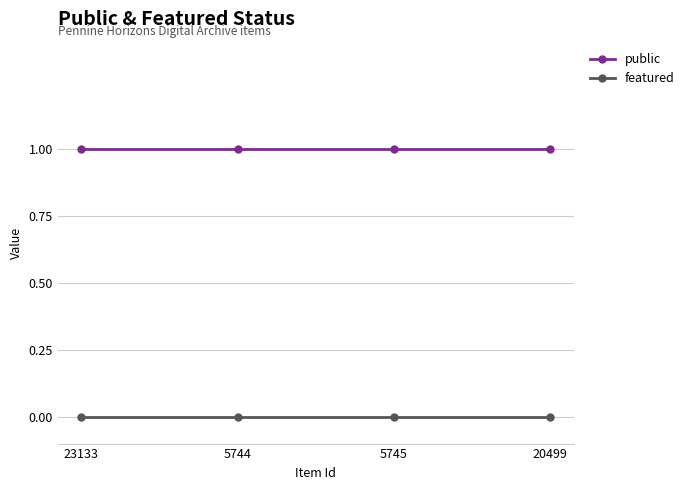

Which series has the largest total across all categories?

public